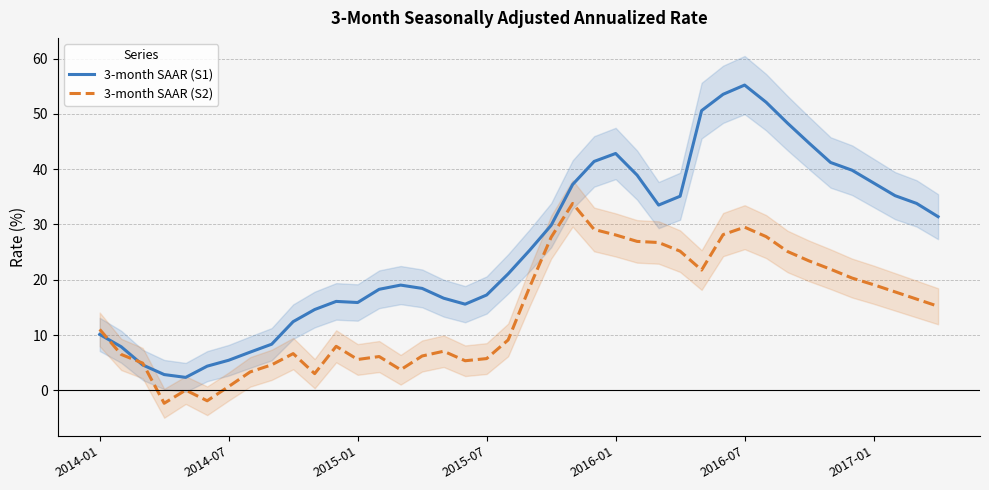

What is the value of the 3-month SAAR (S1) point at the 31st from the left?

55.2